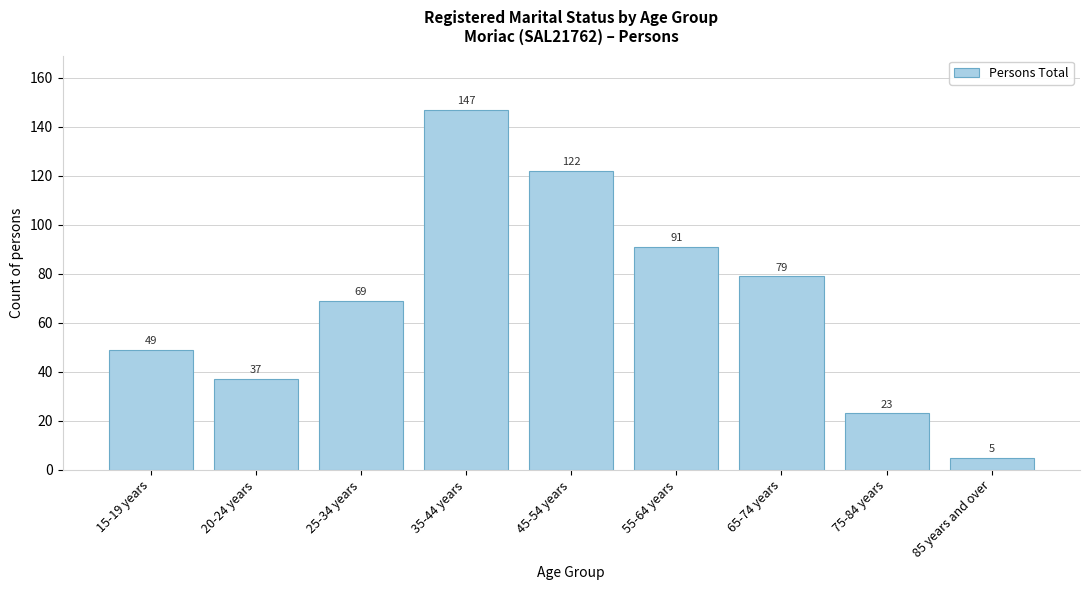

Reading left to right, transcribe all the data shown in this chart.

15-19 years=49	20-24 years=37	25-34 years=69	35-44 years=147	45-54 years=122	55-64 years=91	65-74 years=79	75-84 years=23	85 years and over=5